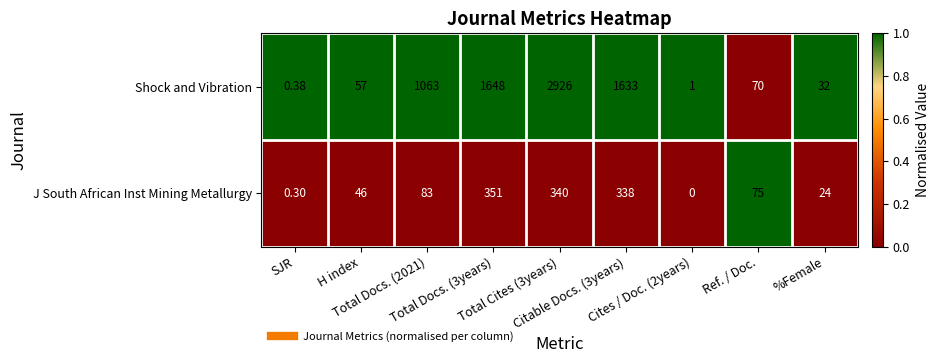

How many data points does each series have?

9